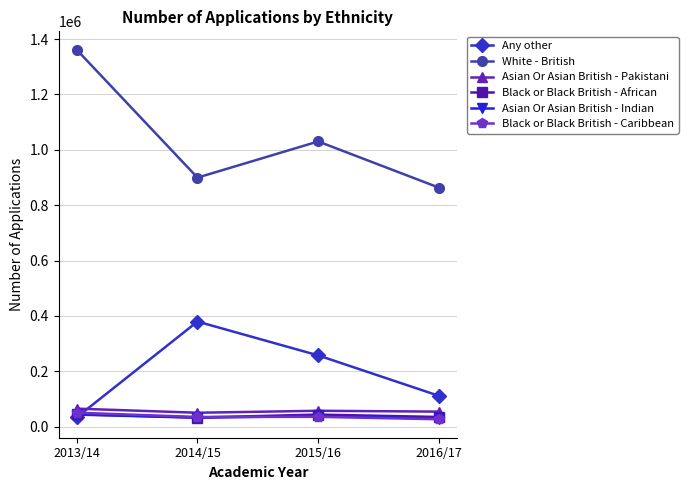

How many interior local peaks does the White - British series have?

1